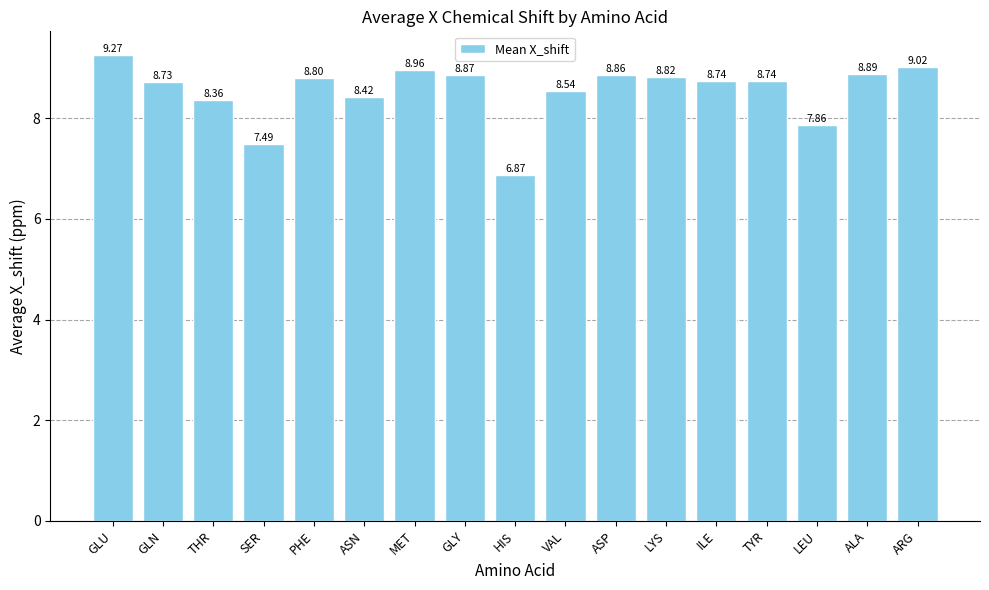

What position from the right is ALA?

2